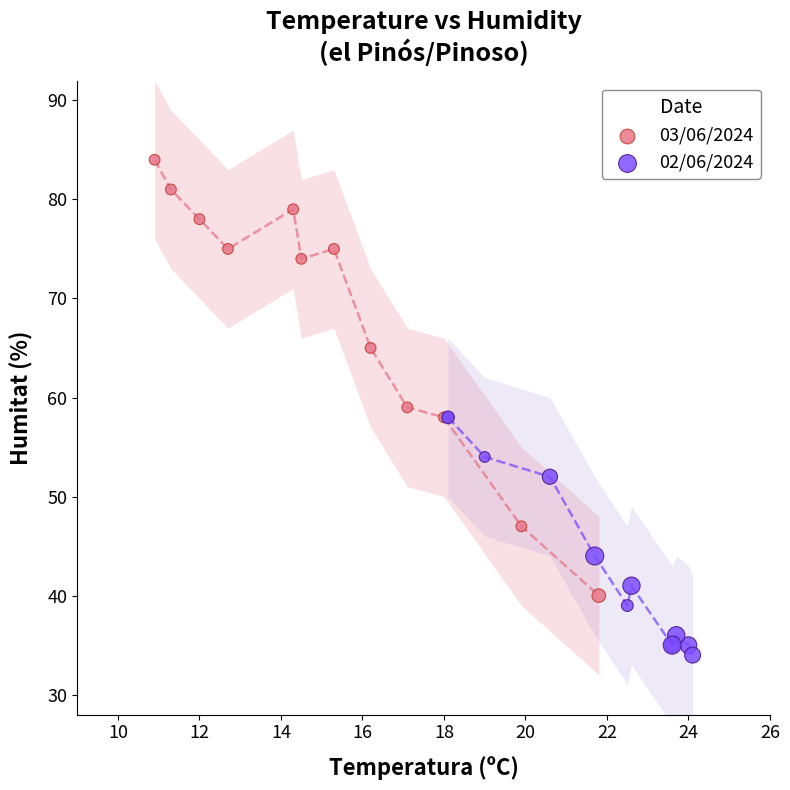

Which series reaches the minimum Y coordinate?

02/06/2024